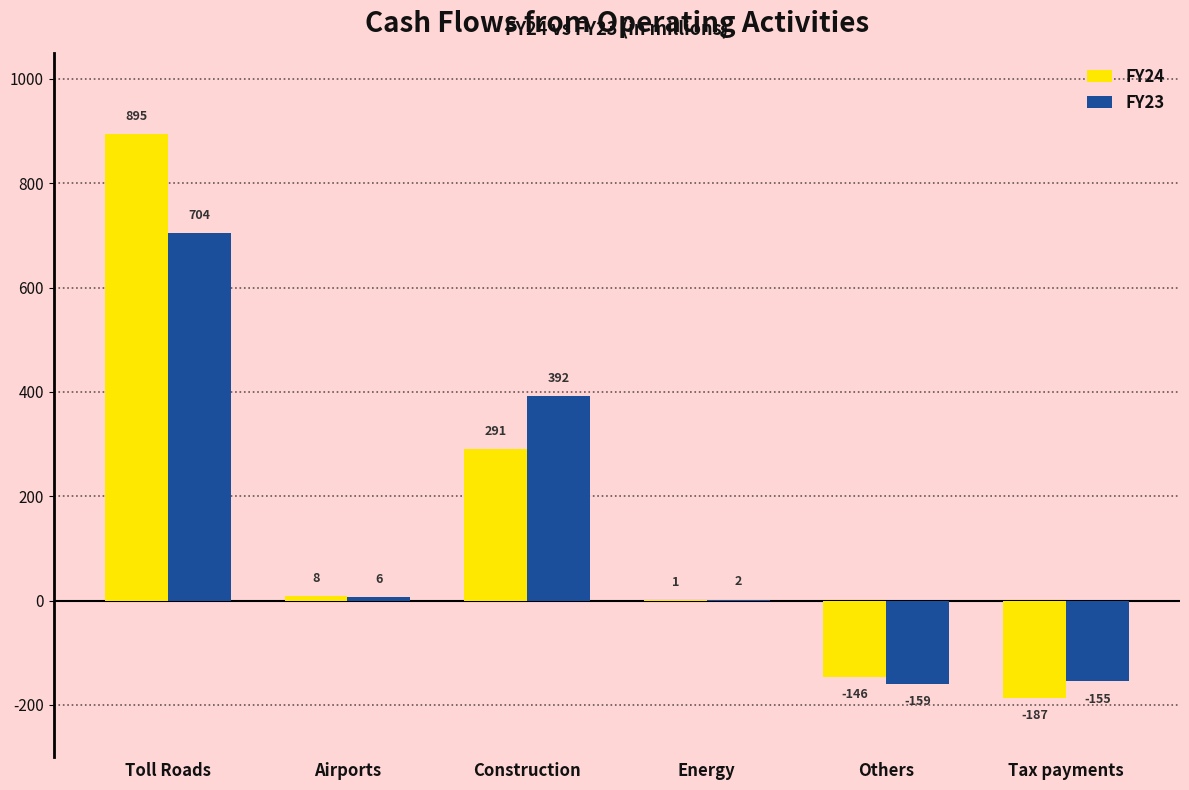

The value of FY23 at Toll Roads is 973. True or false?

False